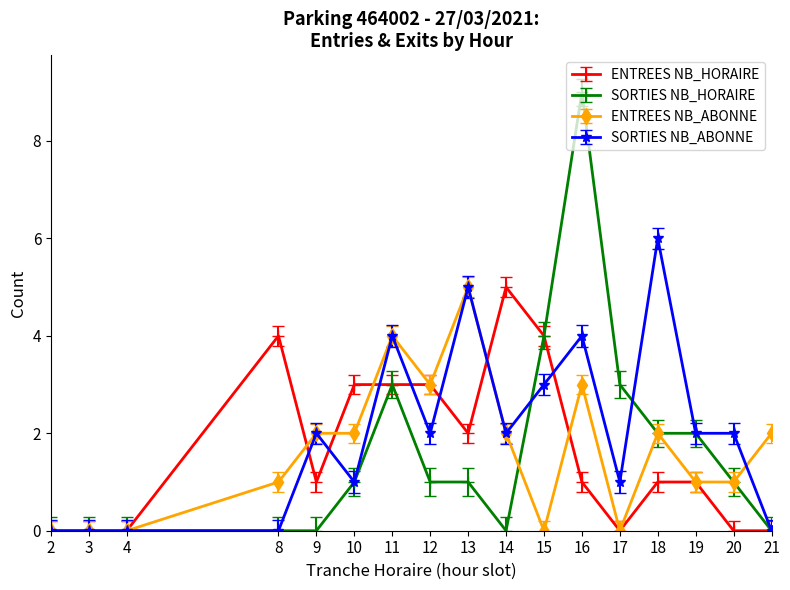

What is the greatest value displayed?

9